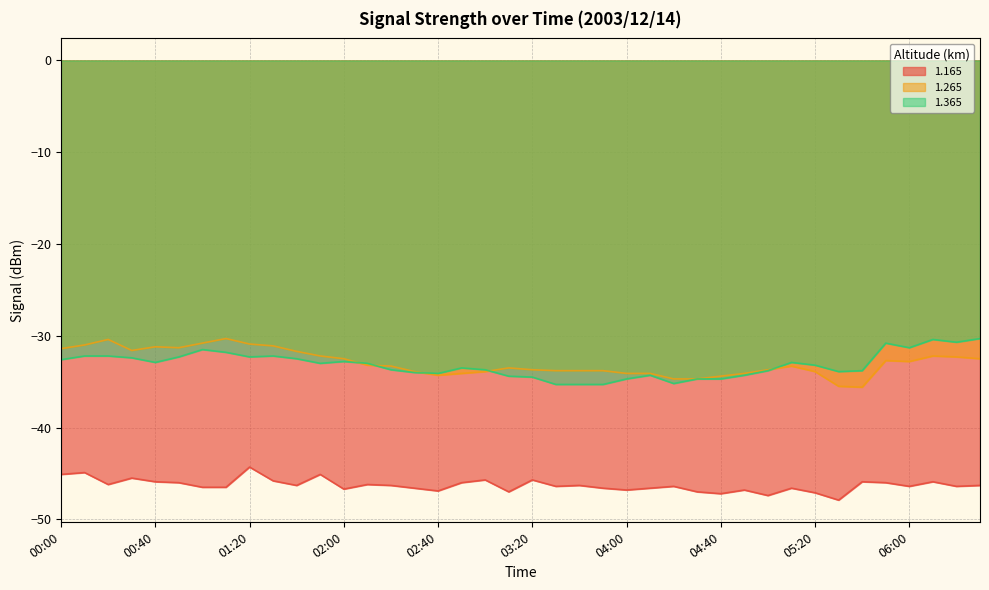

Where is 1.265 nearest to the value -32?

01:50